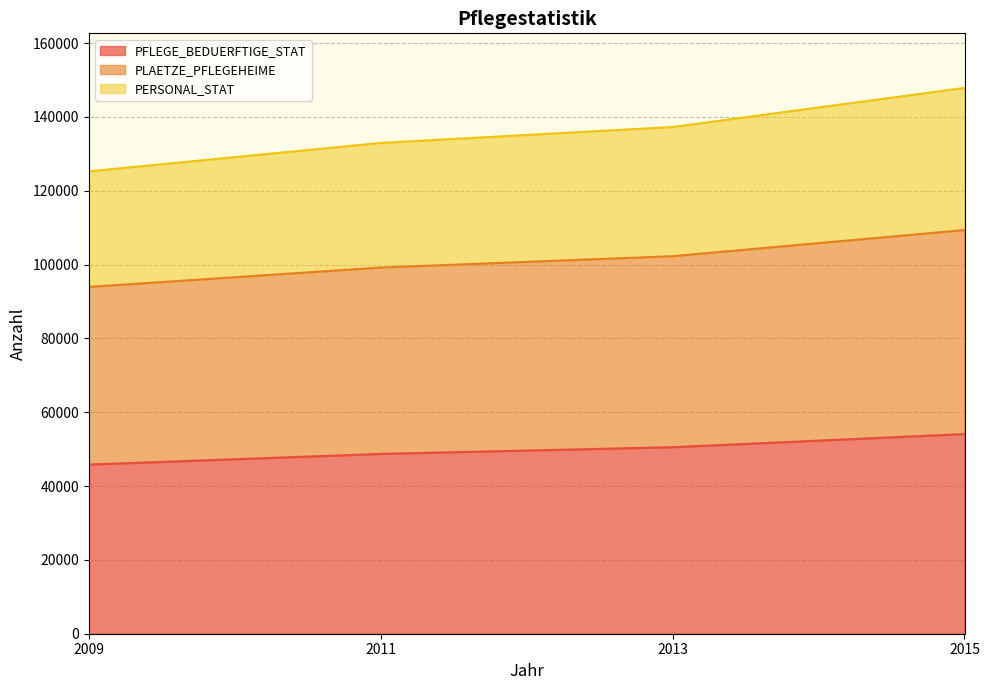

How many distinct data groups are displayed?

3